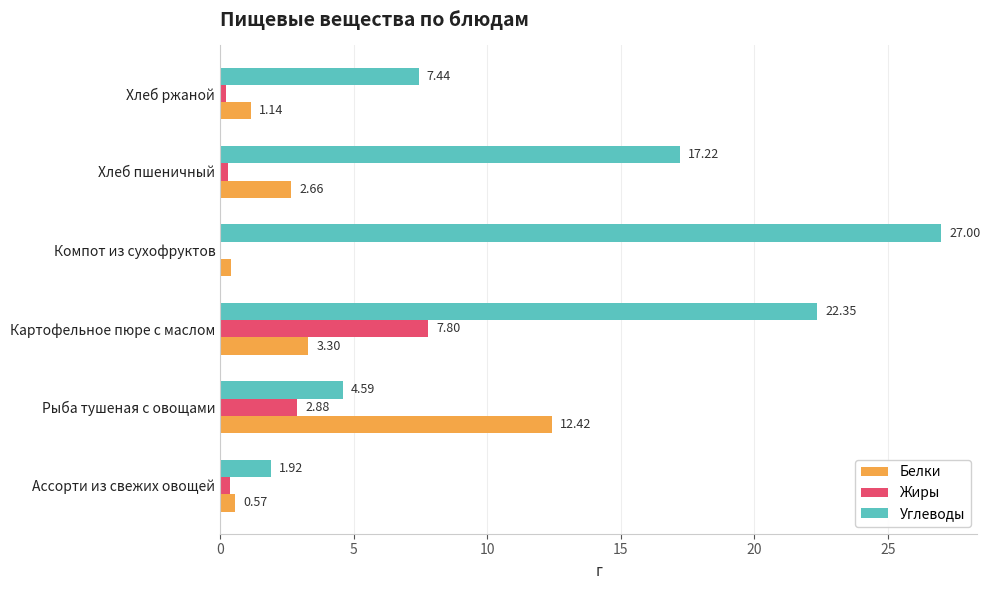

Between Рыба тушеная с овощами and Картофельное пюре с маслом, which series saw the biggest shift?

Углеводы